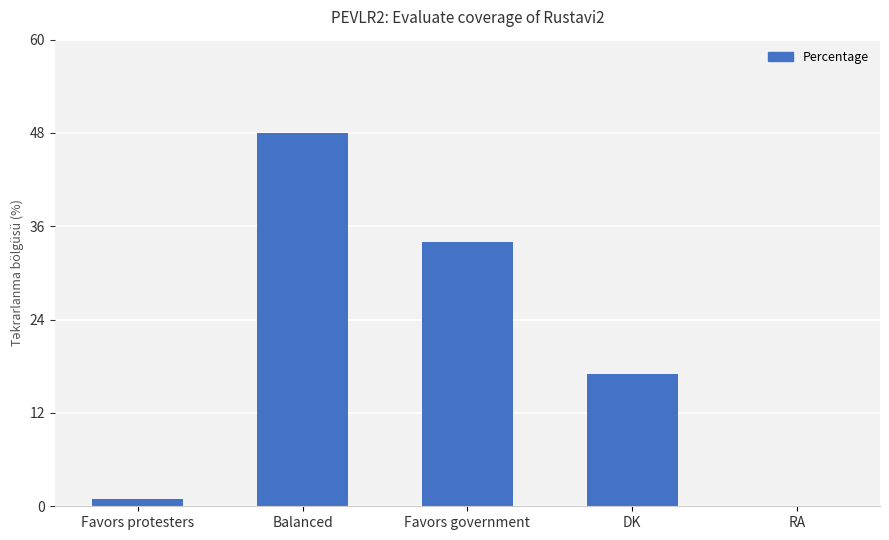

Which has a higher value, Favors protesters or Favors government?

Favors government